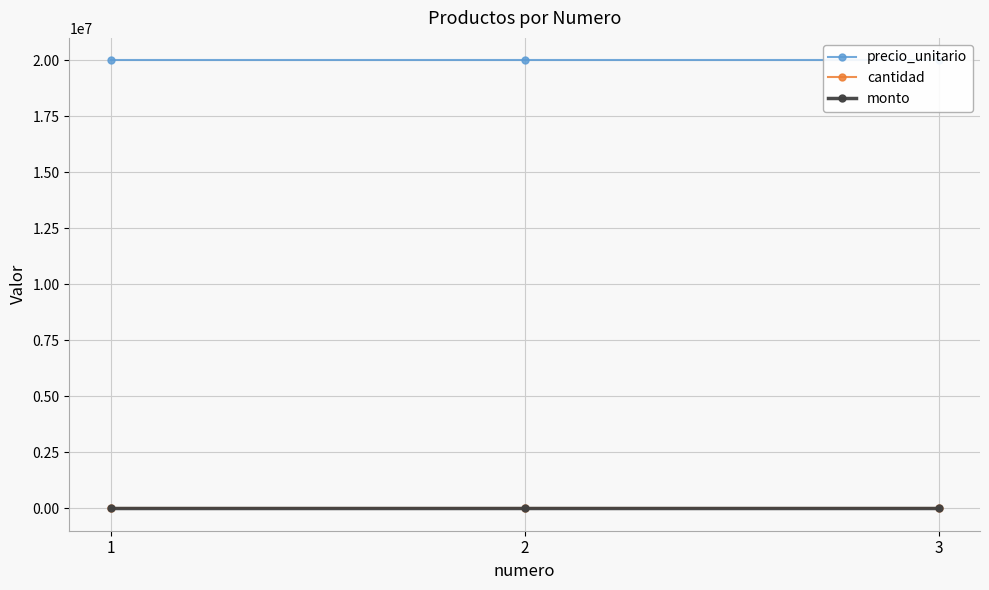

At how many categories does at least one series exceed 235706?

3